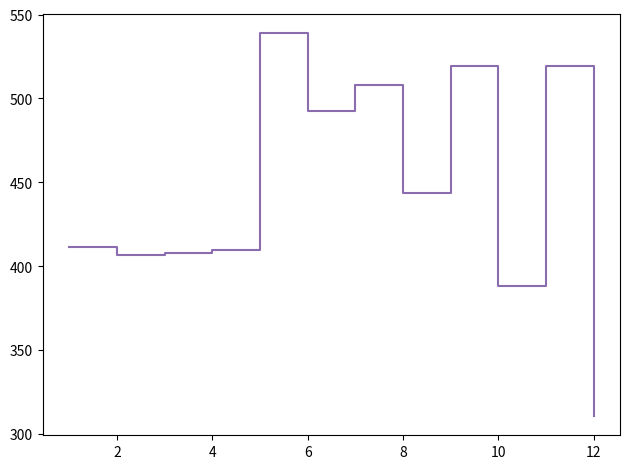

How many distinct data groups are displayed?

1